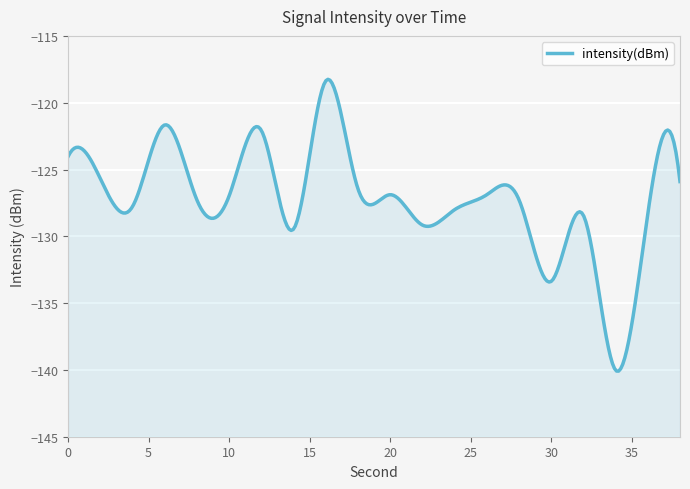

What is the difference between the values at 8 and 20?

0.4